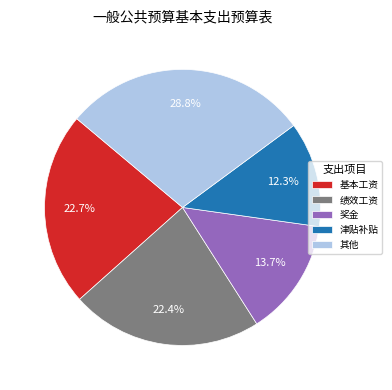

To the nearest percent, what is the average slice percentage?

20%